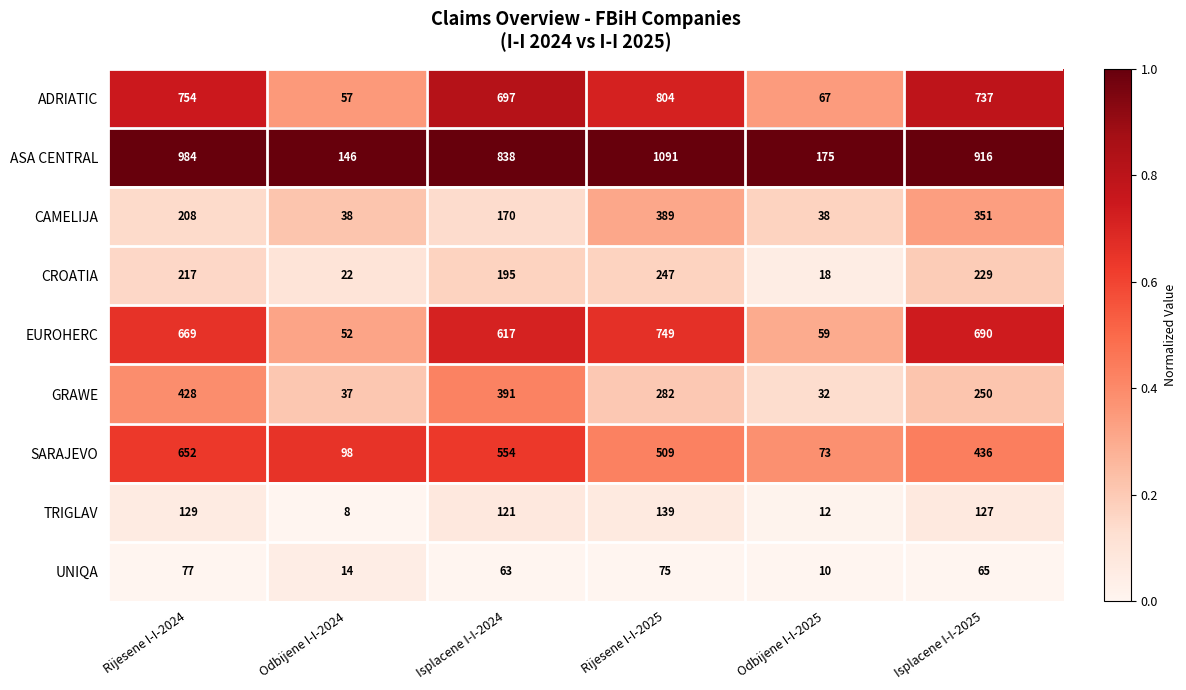

The ADRIATIC series shows 45 at Odbijene I-I-2025. True or false?

False